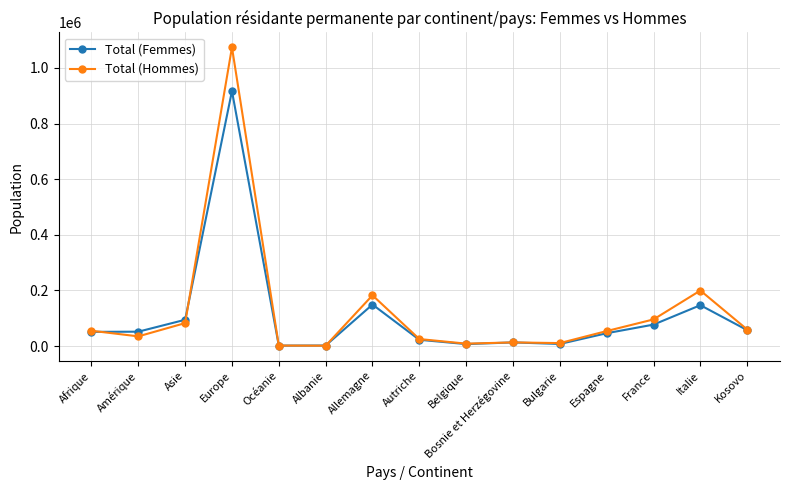

How many lines are shown in the chart?

2